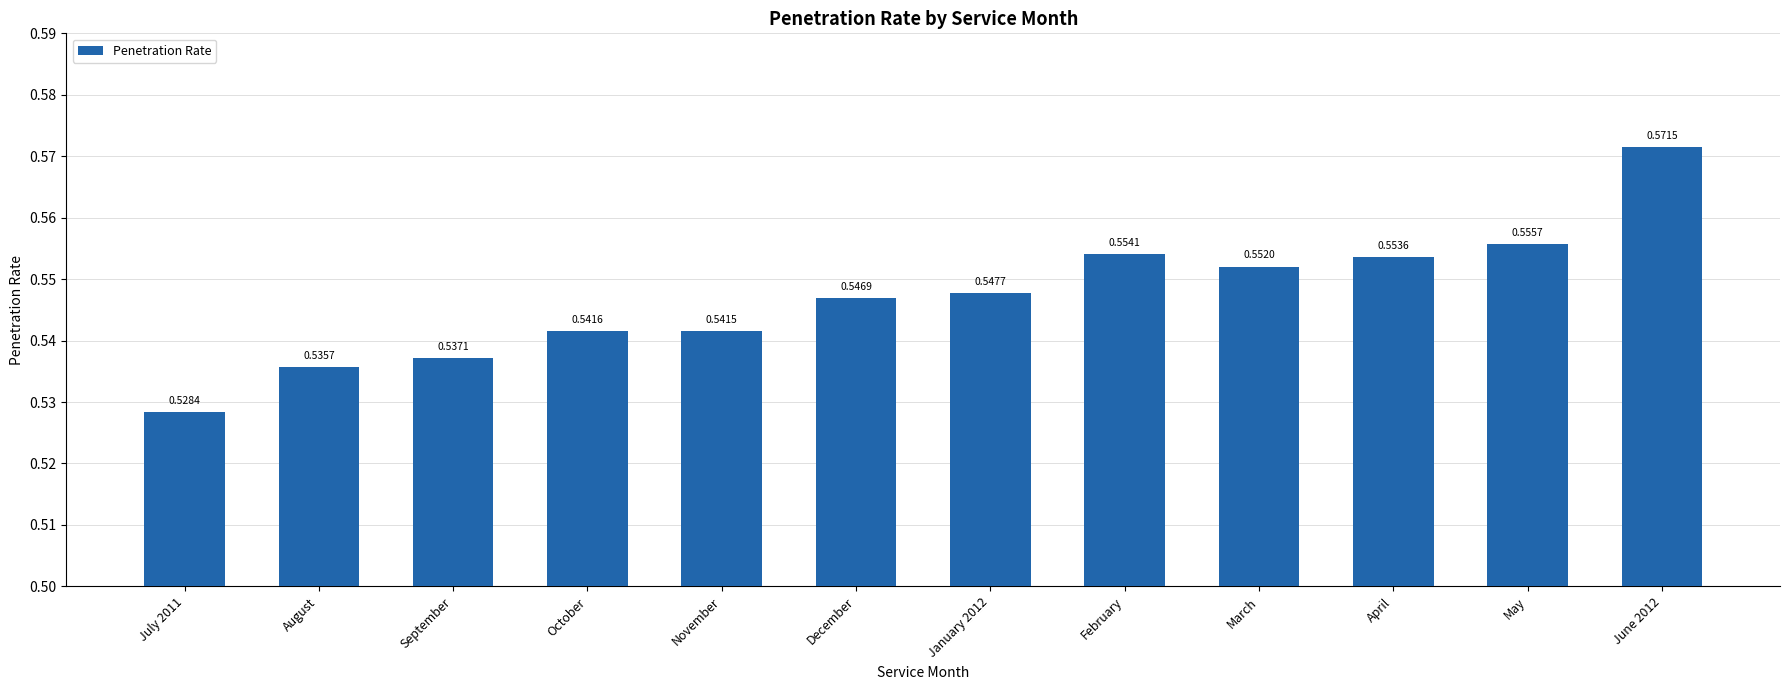

Which has a higher value, September or November?

November